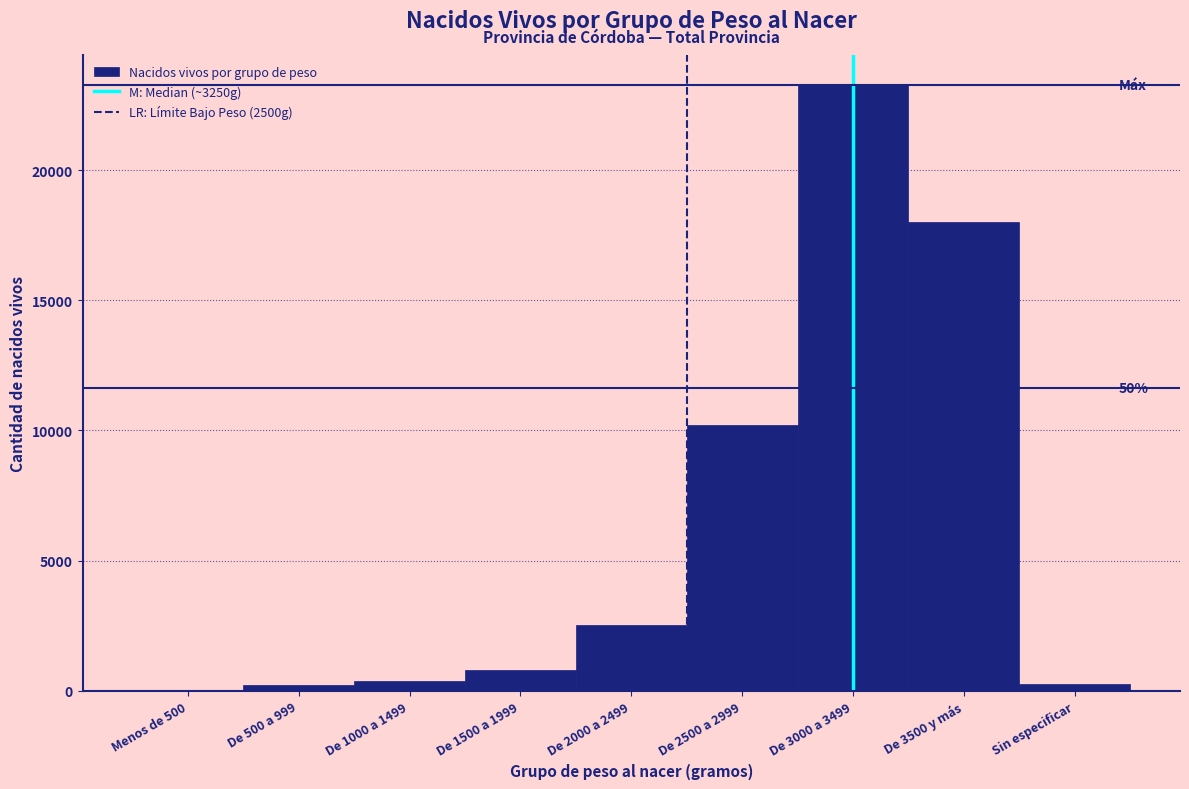

What is the sum of all values?

55676